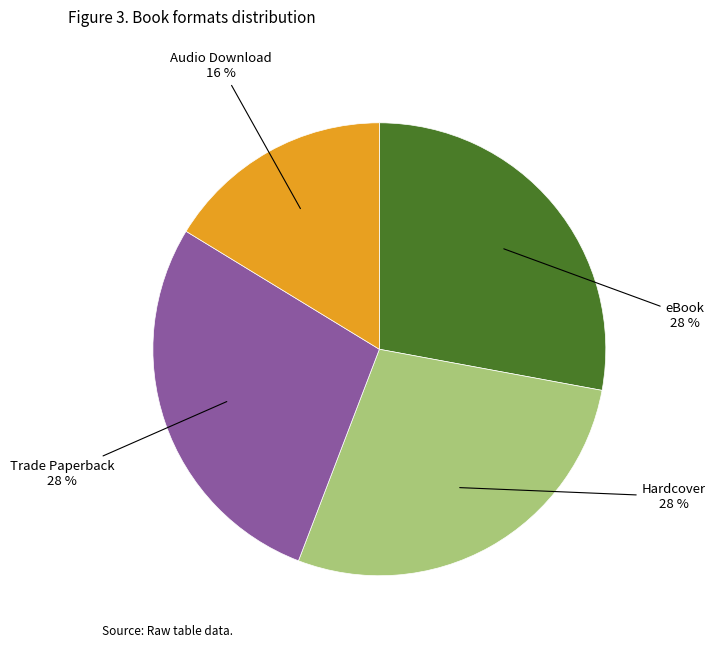

What percentage is the Audio Download slice, to the nearest percent?

16%